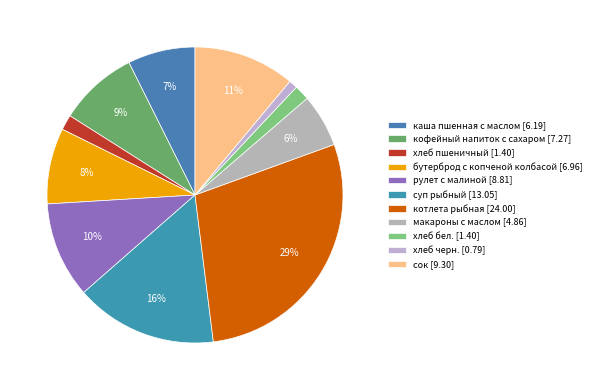

What percentage is the сок slice, to the nearest percent?

11%